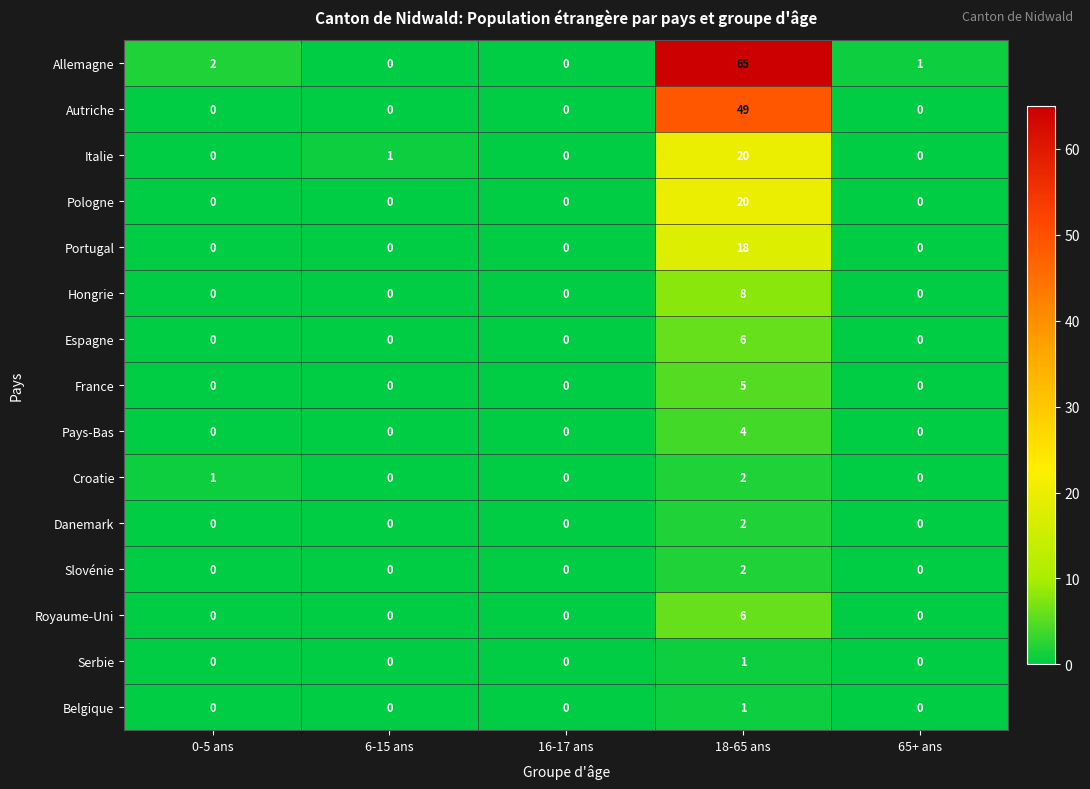

Which category has the highest value across all series?

18-65 ans